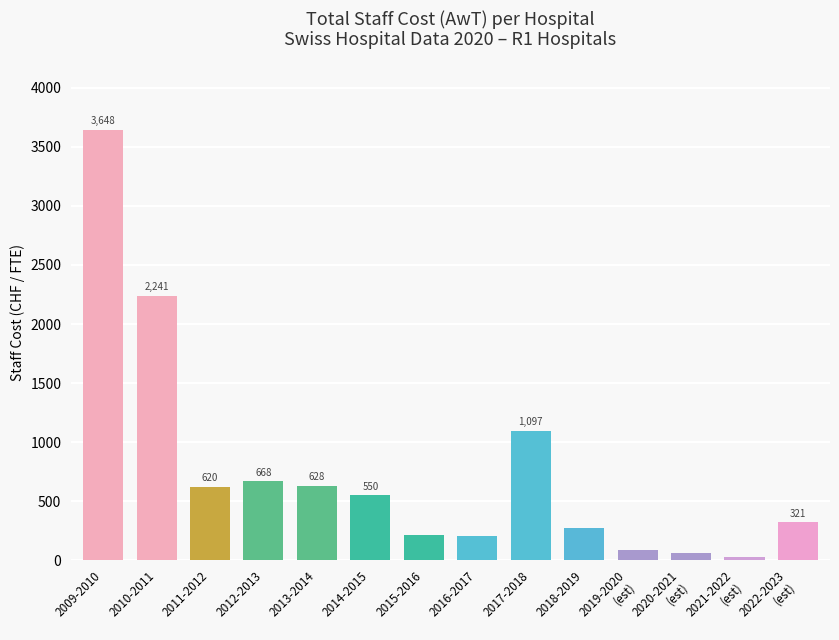

How many values exceed 550?

7